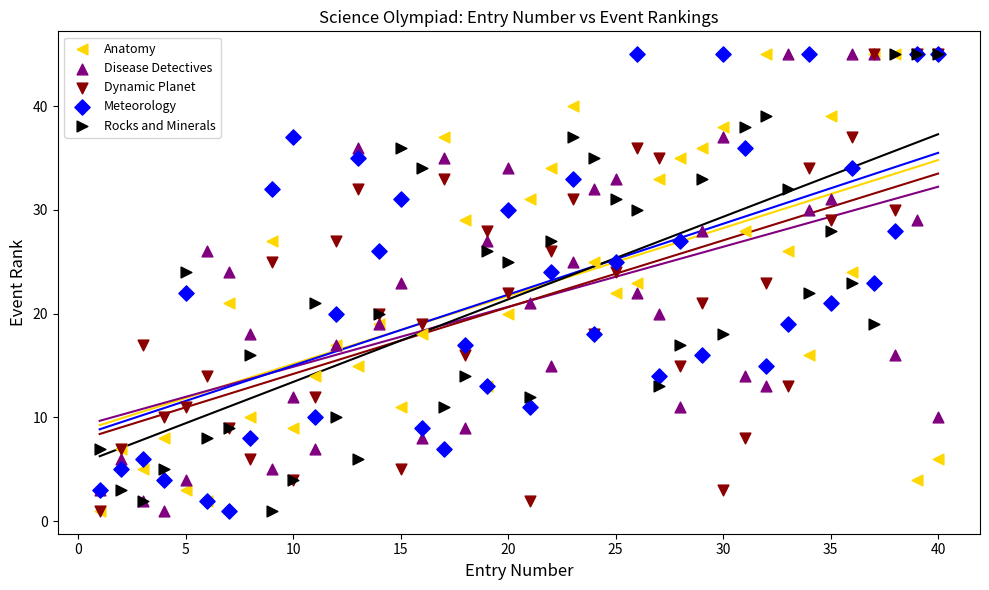

What are all the series names shown in the legend?

Anatomy, Disease Detectives, Dynamic Planet, Meteorology, Rocks and Minerals